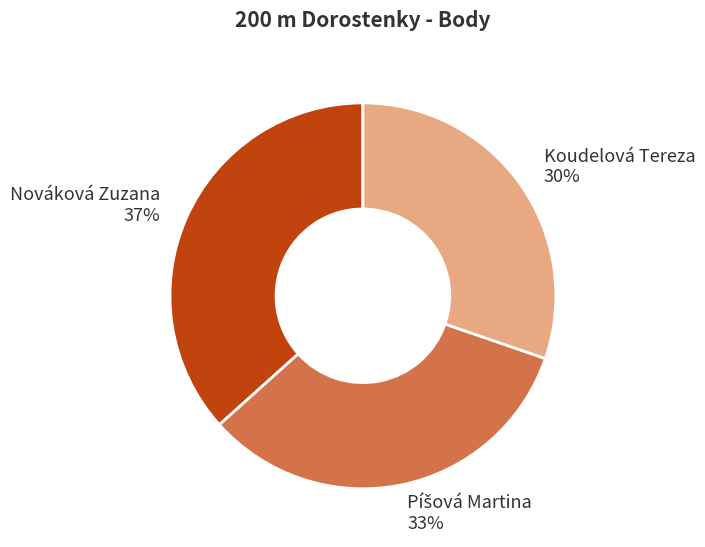

Which has a higher value, Nováková Zuzana 37% or Koudelová Tereza 30%?

Nováková Zuzana 37%